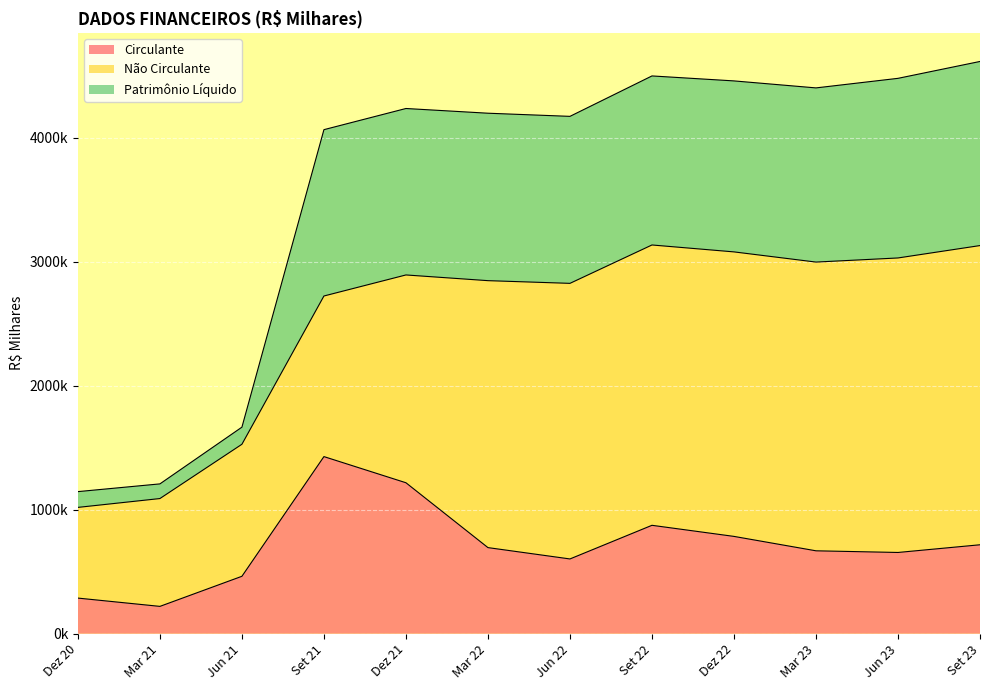

Which series changed the most between Jun 21 and Set 21?

Patrimônio Líquido